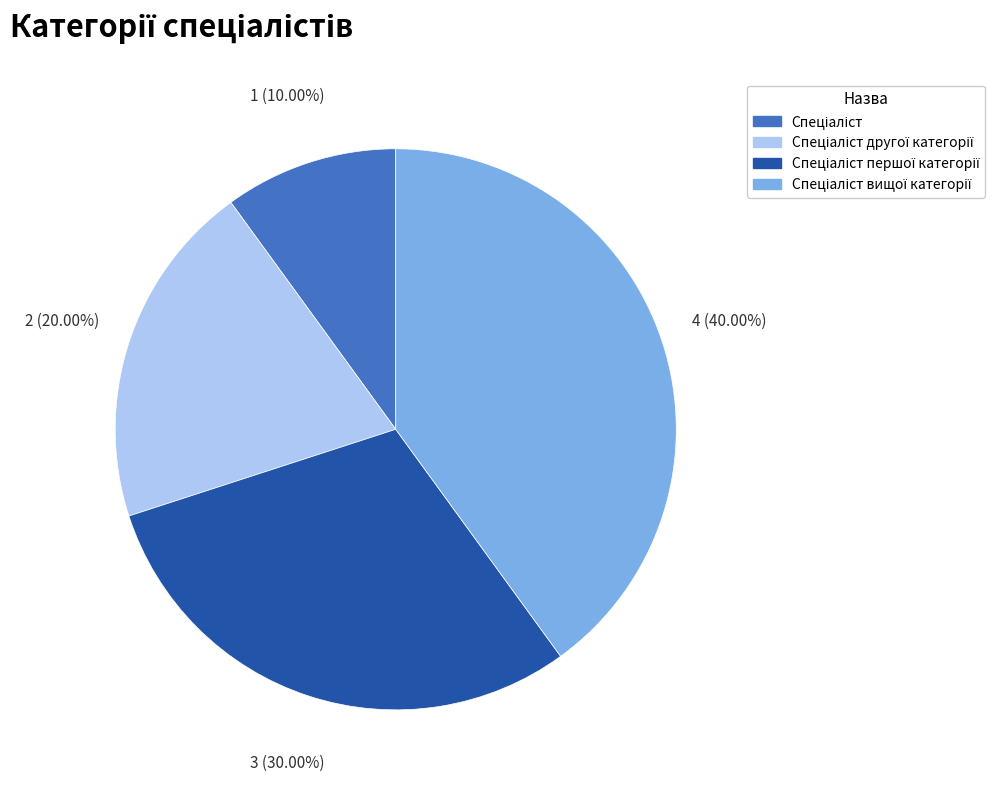

How many segments does this pie chart have?

4